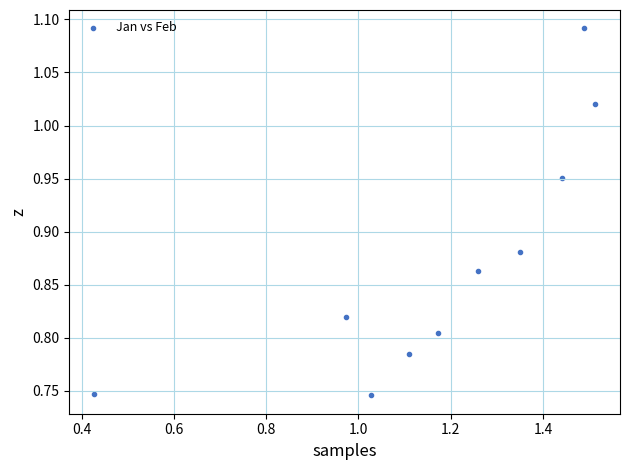

What is the range of Y values (max minus min)?

0.3